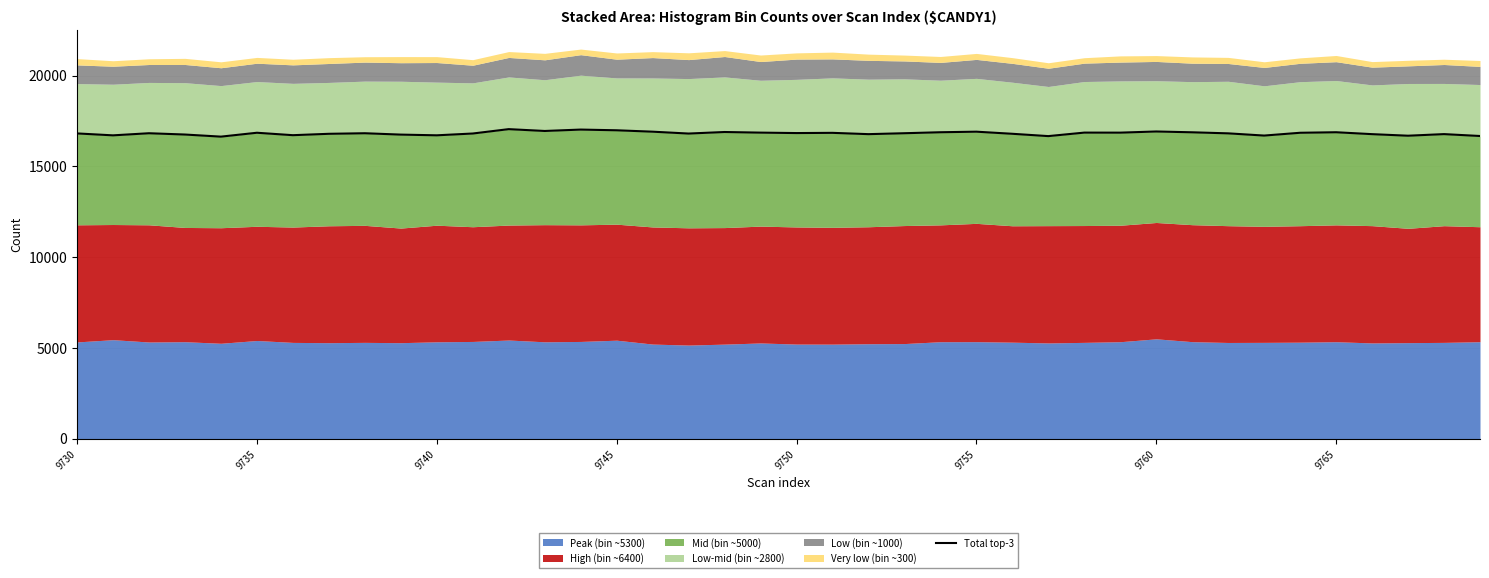

True or false: there are more than 2 points higher than both neighbors.

True